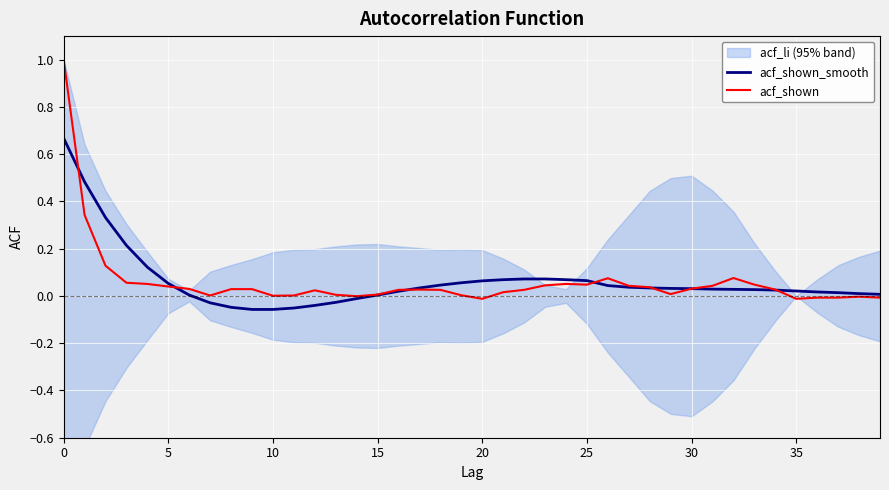

At which label is acf_shown closest to 0?

10